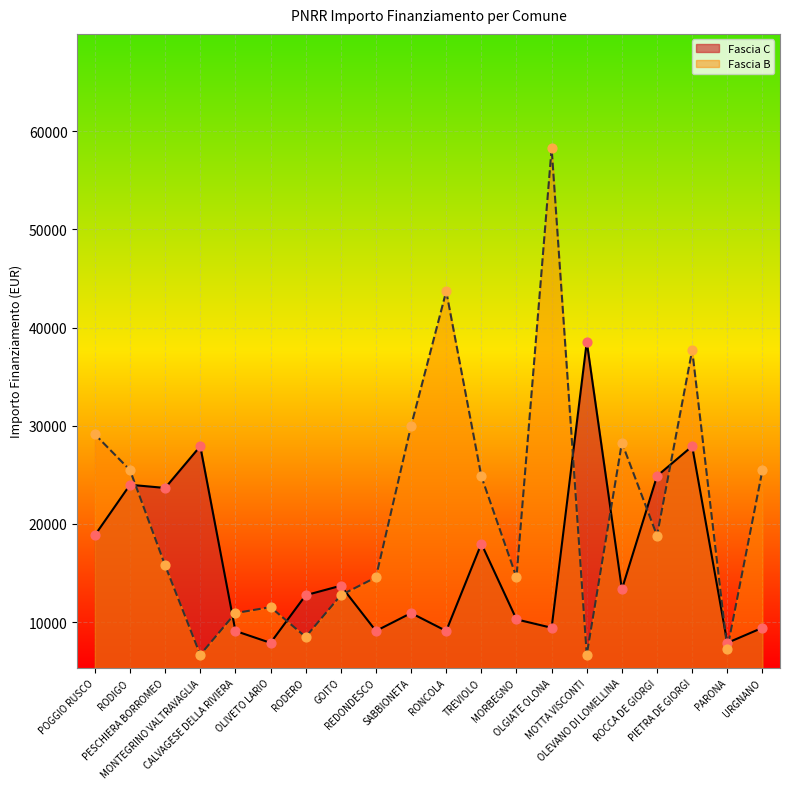

Which series has the largest total across all categories?

Fascia B